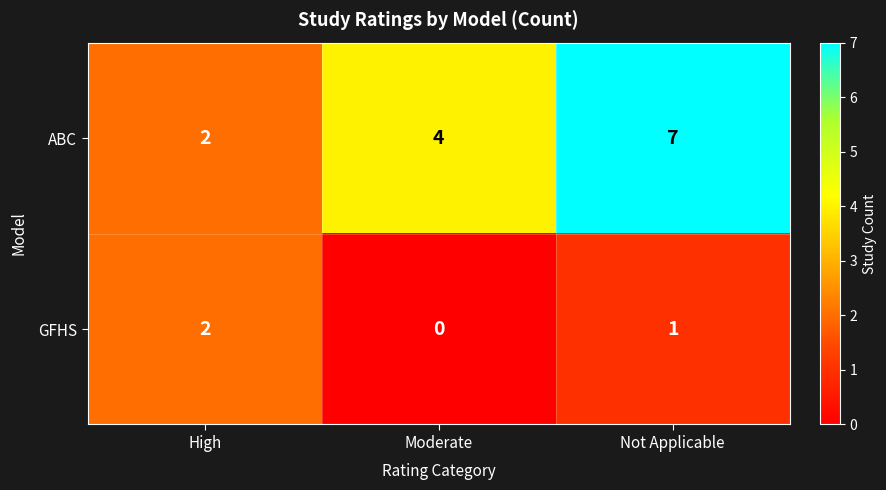

Count the ABC values in the range 2 to 7.

3